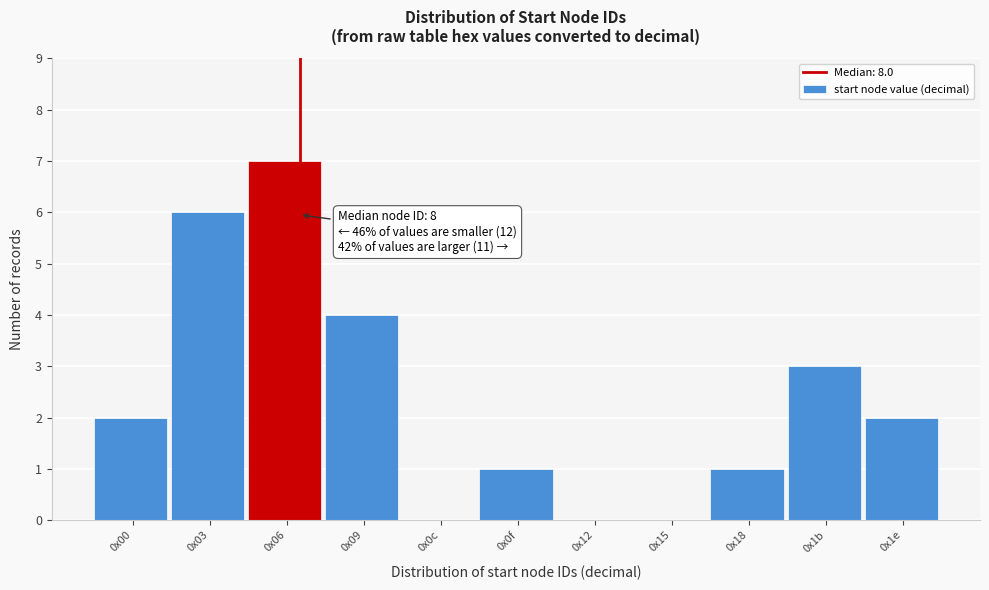

Reading right to left, list all the values displayed in this chart.

0x1e=2	0x1b=3	0x18=1	0x15=0	0x12=0	0x0f=1	0x0c=0	0x09=4	0x06=7	0x03=6	0x00=2